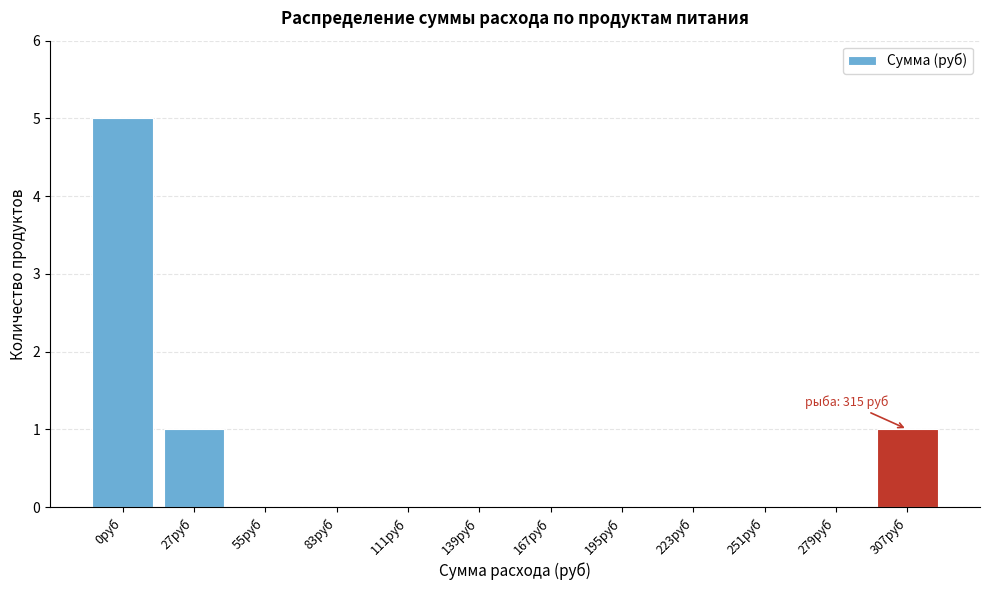

Reading right to left, transcribe all the data shown in this chart.

307руб=1	279руб=0	251руб=0	223руб=0	195руб=0	167руб=0	139руб=0	111руб=0	83руб=0	55руб=0	27руб=1	0руб=5